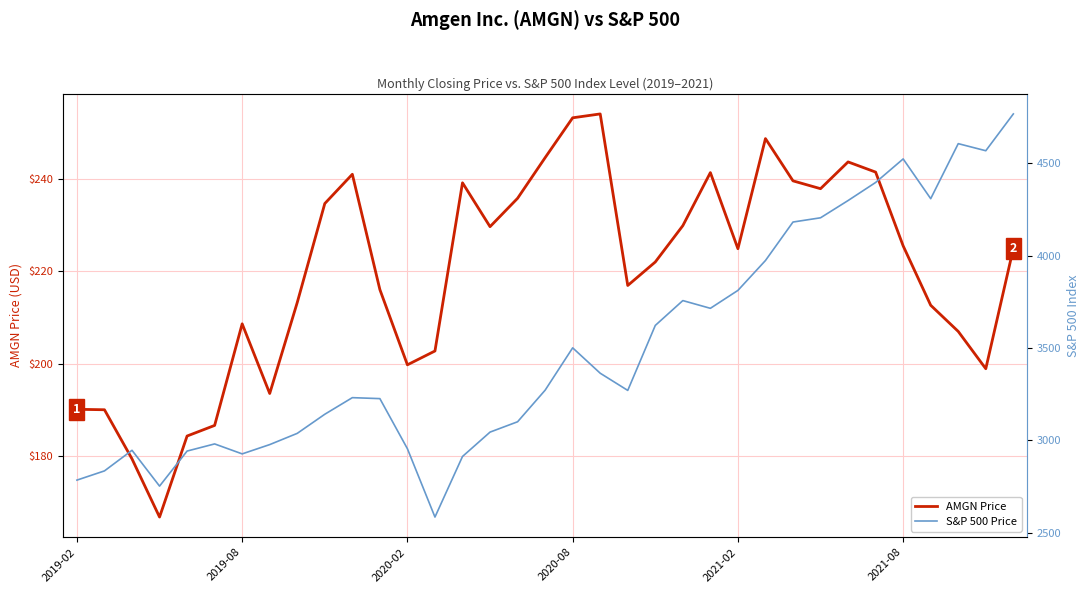

What position from the right is 15?

20